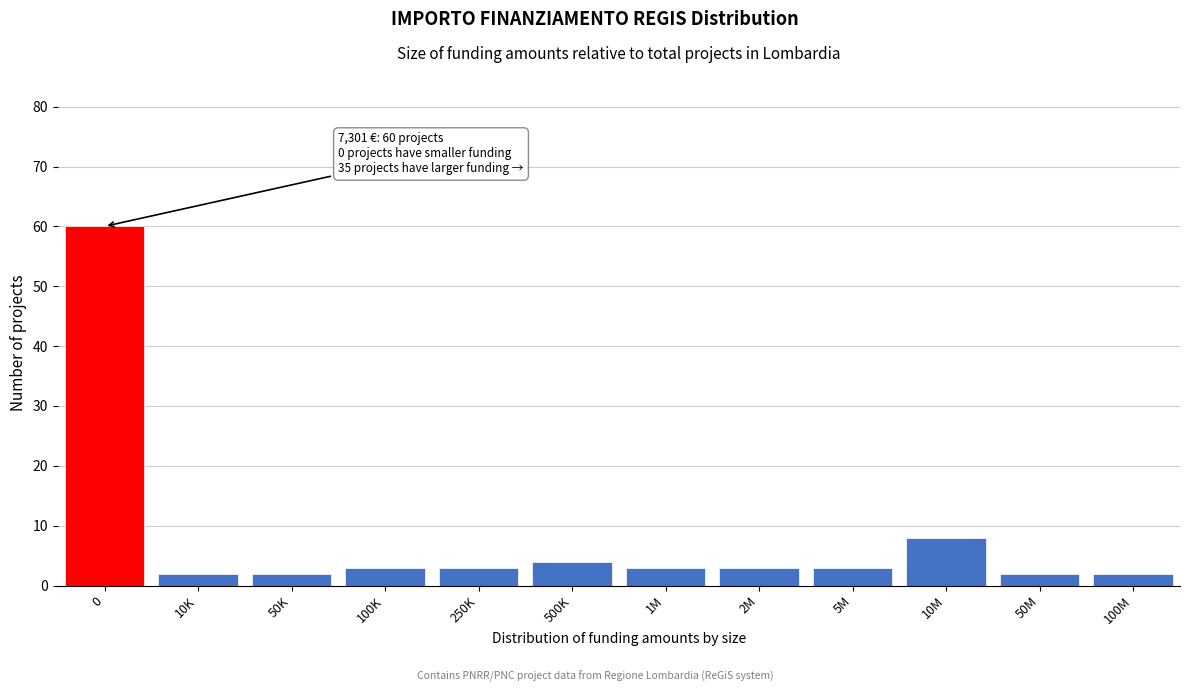

Reading right to left, what are all the values shown in this chart?

2	2	8	3	3	3	4	3	3	2	2	60